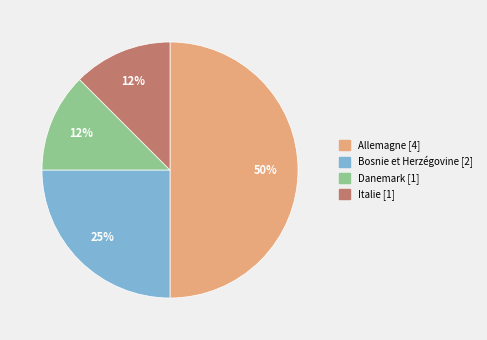

Does Bosnie et Herzégovine represent more than half of the total?

No